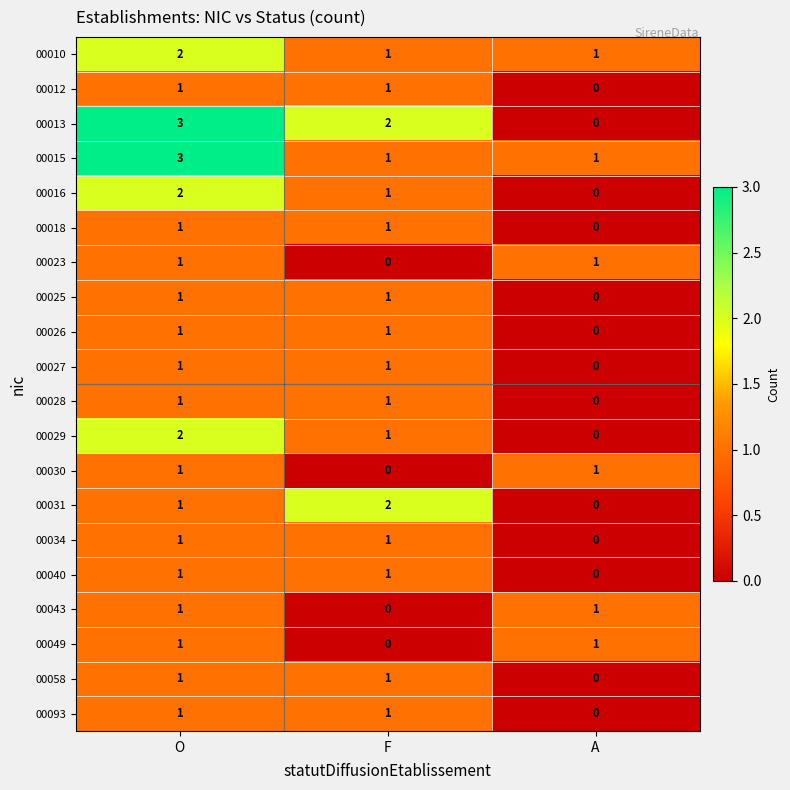

True or false: 00040 has a value of 0 at A.

True